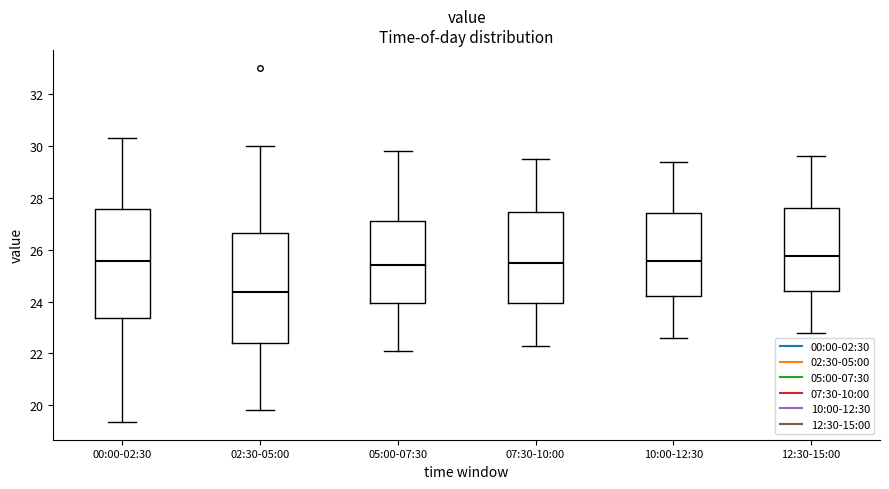

Reading left to right, read every box against the y-axis: the position of its median line, the range the box covers, and the ends of its whiskers. The values are not printed on the chart, so give them approximately, as read against the axis.

00:00-02:30: median 25.6, box 23.4 to 27.6, whiskers 19.4 to 30.4
02:30-05:00: median 24.4, box 22.4 to 26.6, whiskers 19.8 to 30.0
05:00-07:30: median 25.4, box 24.0 to 27.2, whiskers 22.2 to 29.8
07:30-10:00: median 25.6, box 24.0 to 27.4, whiskers 22.4 to 29.6
10:00-12:30: median 25.6, box 24.2 to 27.4, whiskers 22.6 to 29.4
12:30-15:00: median 25.8, box 24.4 to 27.6, whiskers 22.8 to 29.6